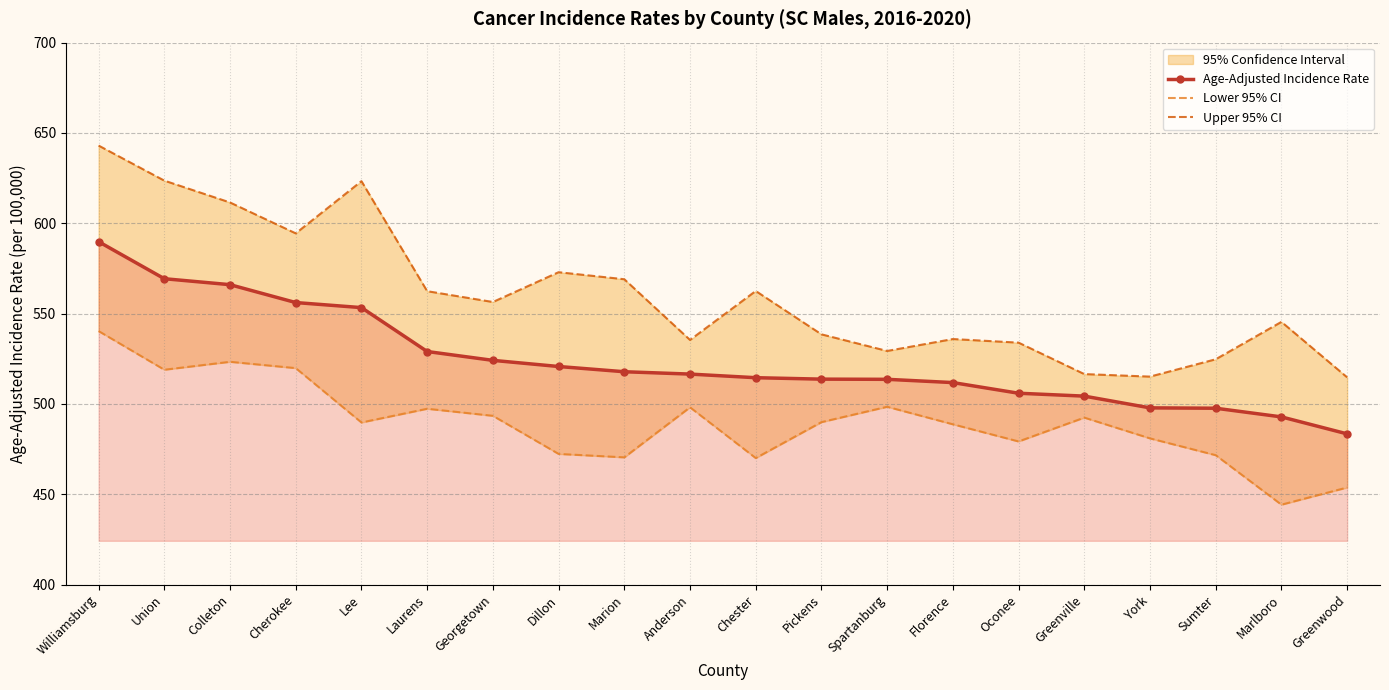

Which series has the largest total across all categories?

Upper 95% CI